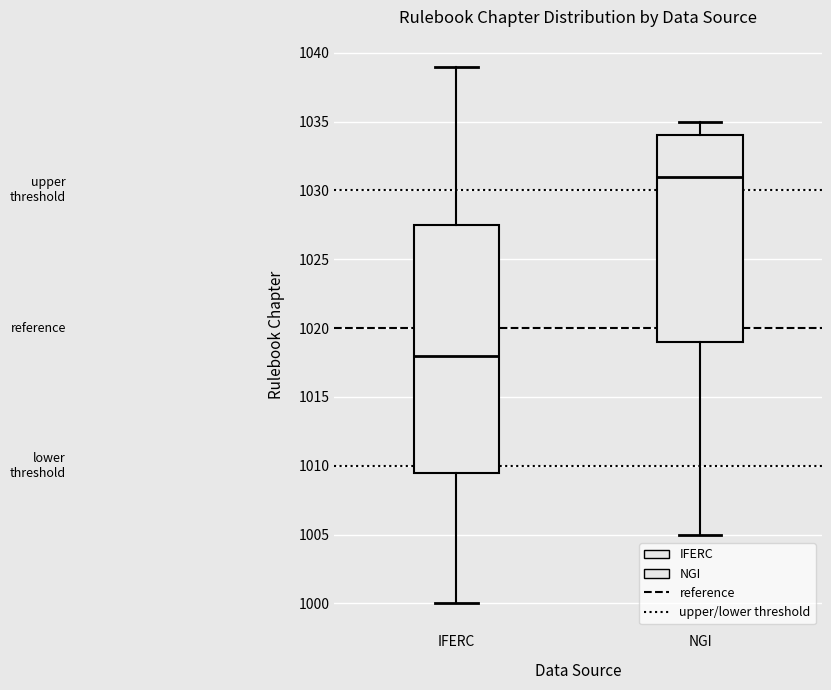

Reading left to right, read every box against the y-axis: the position of its median line, the range the box covers, and the ends of its whiskers. The values are not printed on the chart, so give them approximately, as read against the axis.

IFERC: median 1018.0, box 1009.5 to 1027.5, whiskers 1000.0 to 1039.0
NGI: median 1031.0, box 1019.0 to 1034.0, whiskers 1005.0 to 1035.0